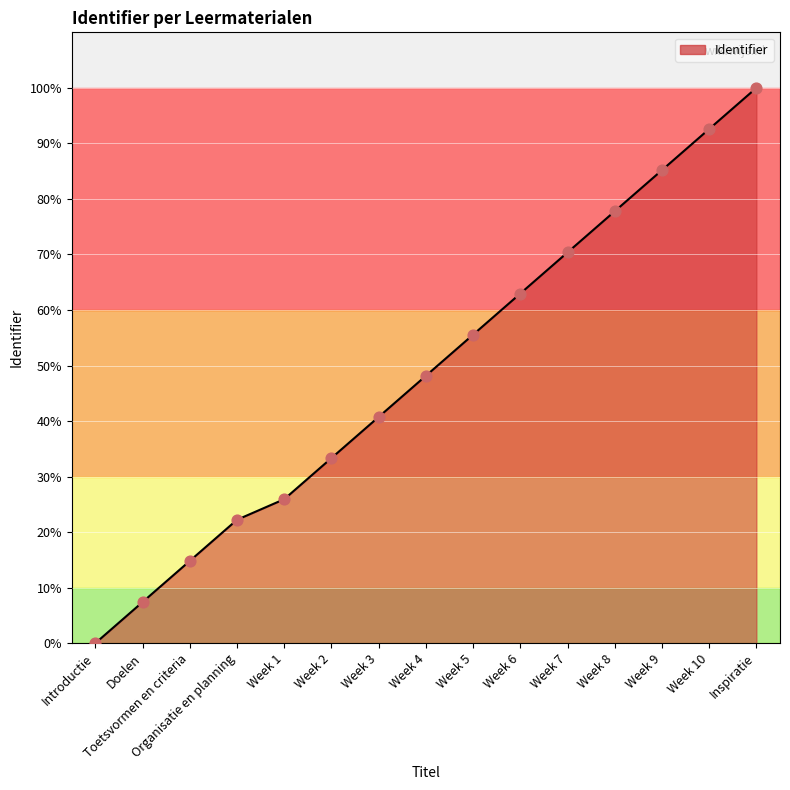

Between Inspiratie and Week 10, which is larger?

Inspiratie